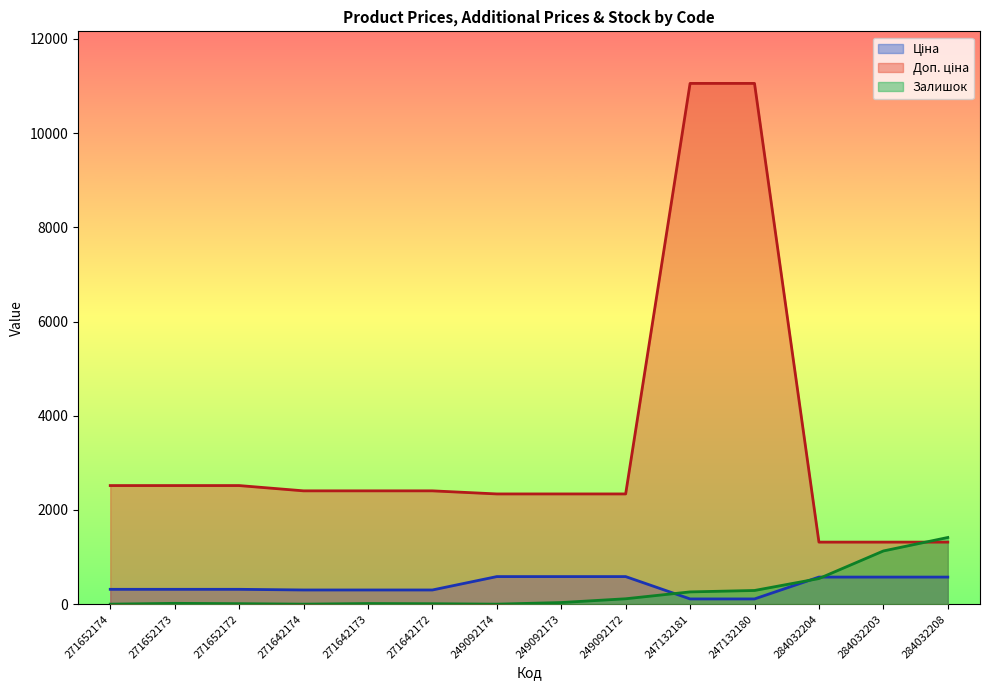

What is the label of the 1st point from the right?

284032208